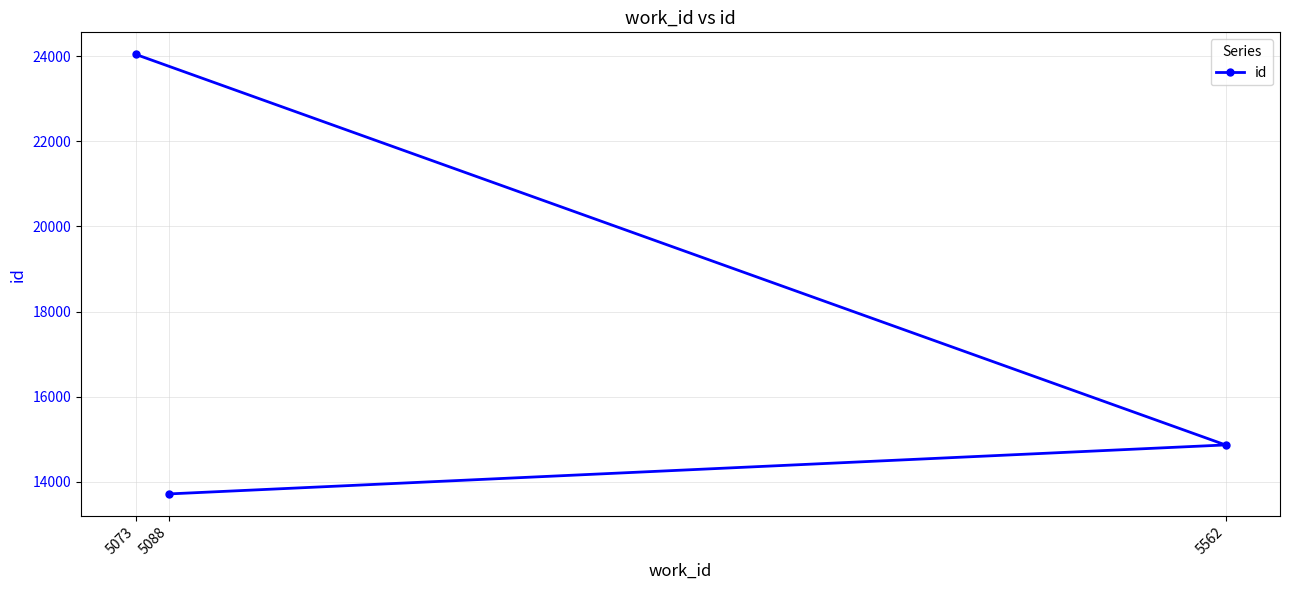

List the labels in order of value, largest first.

5073, 5562, 5088